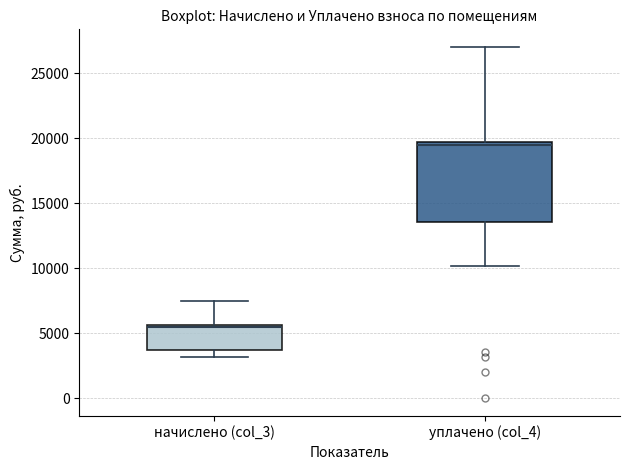

Reading left to right, read every box against the y-axis: the position of its median line, the range the box covers, and the ends of its whiskers. The values are not printed on the chart, so give them approximately, as read against the axis.

начислено (col_3): median 5500 (just below the box's upper edge), box 3500 to 5500, whiskers 3000 to 7500
уплачено (col_4): median 19500, box 13500 to 20000, whiskers 10000 to 27000